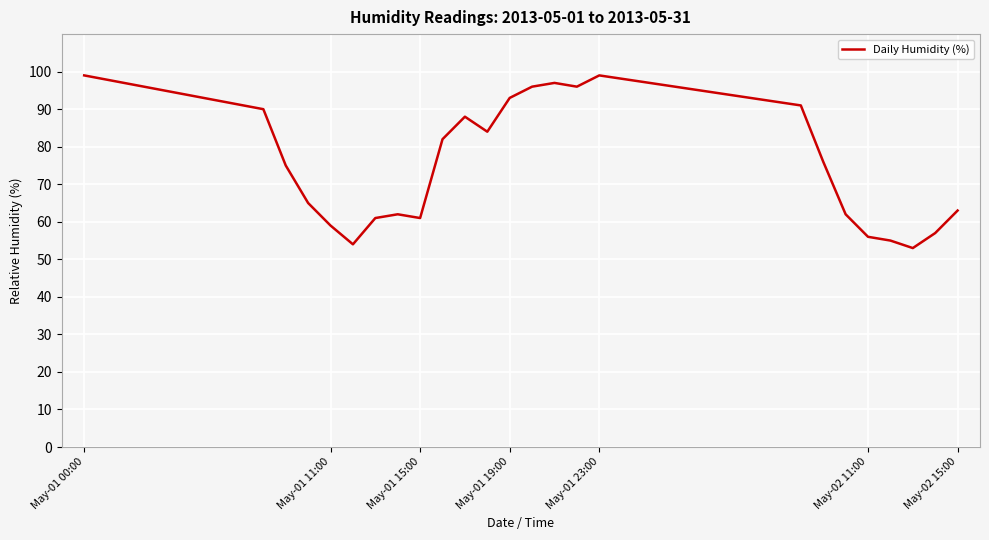

What is the difference between the maximum and minimum values?

46